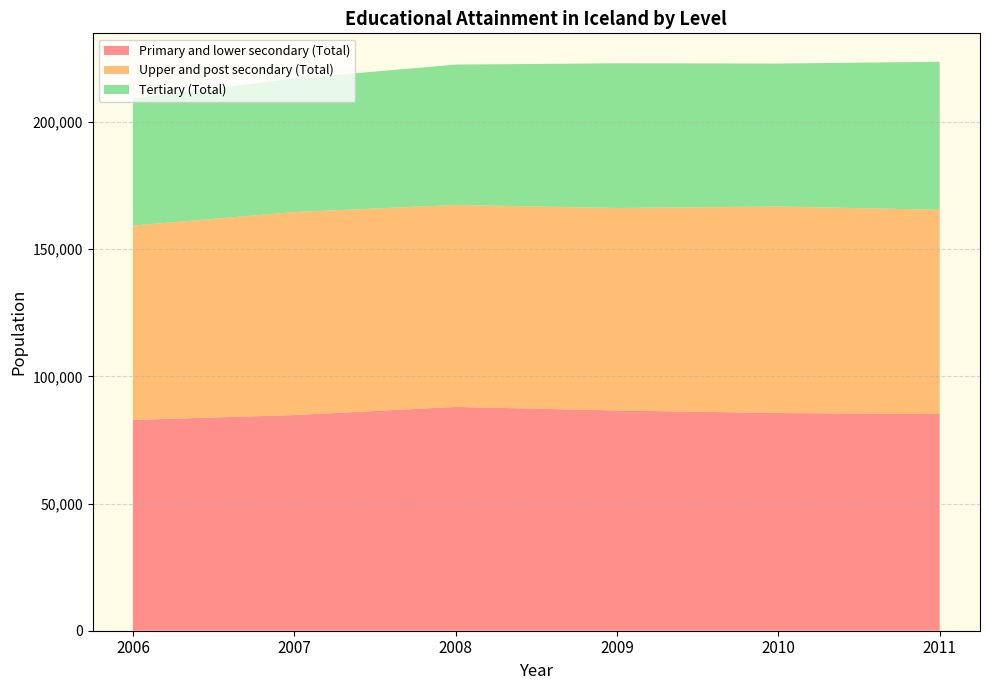

Reading left to right, what are all the values shown in this chart?

Primary and lower secondary (Total): 82900	84800	88000	86600	85600	85200
Upper and post secondary (Total): 76400	79800	79400	79600	81200	80300
Tertiary (Total): 50000	52500	55200	56900	56200	58200